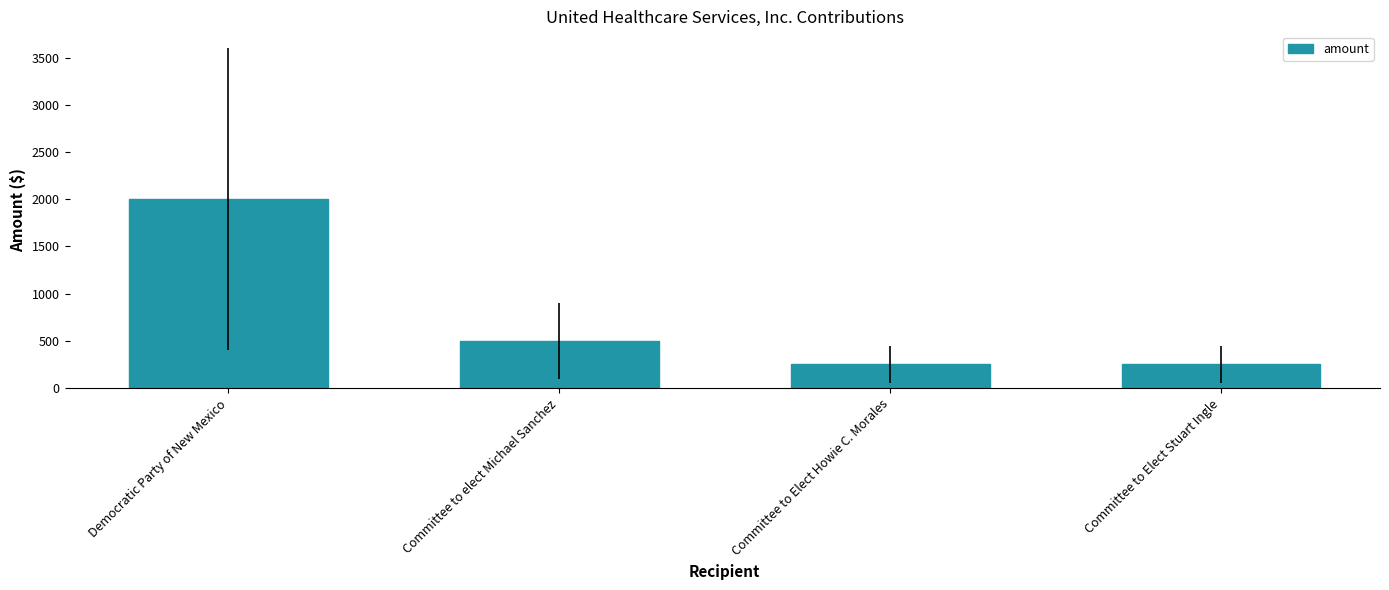

What is the minimum value shown in the chart?

250